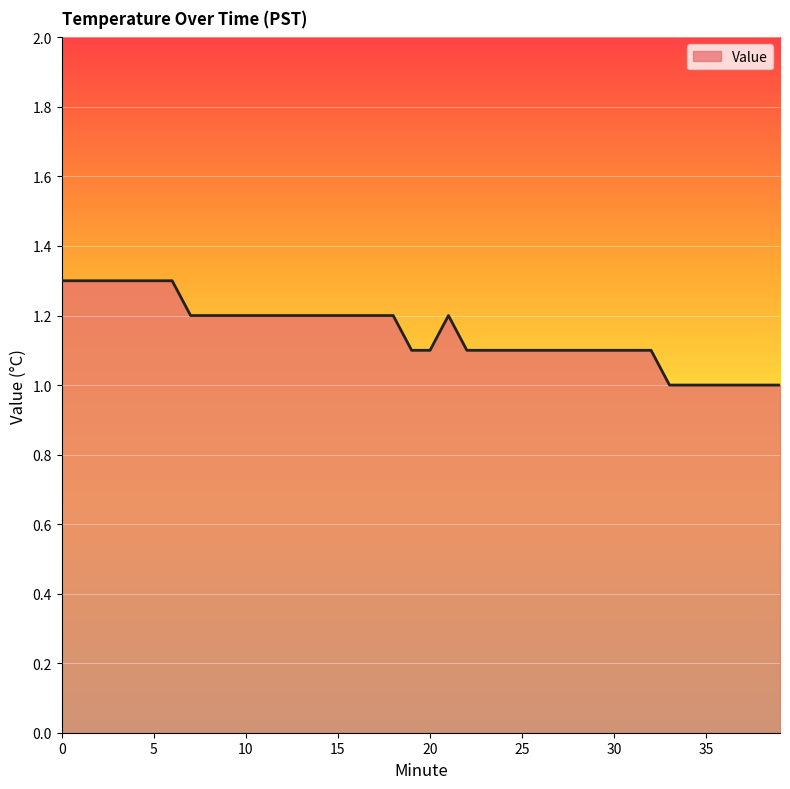

How many lines are shown in the chart?

1